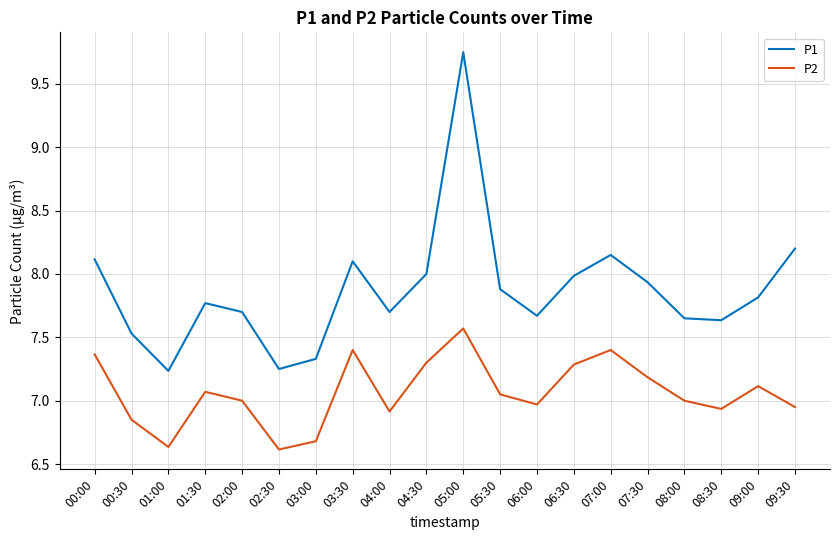

Between 01:30 and 03:00, which series saw the biggest shift?

P1